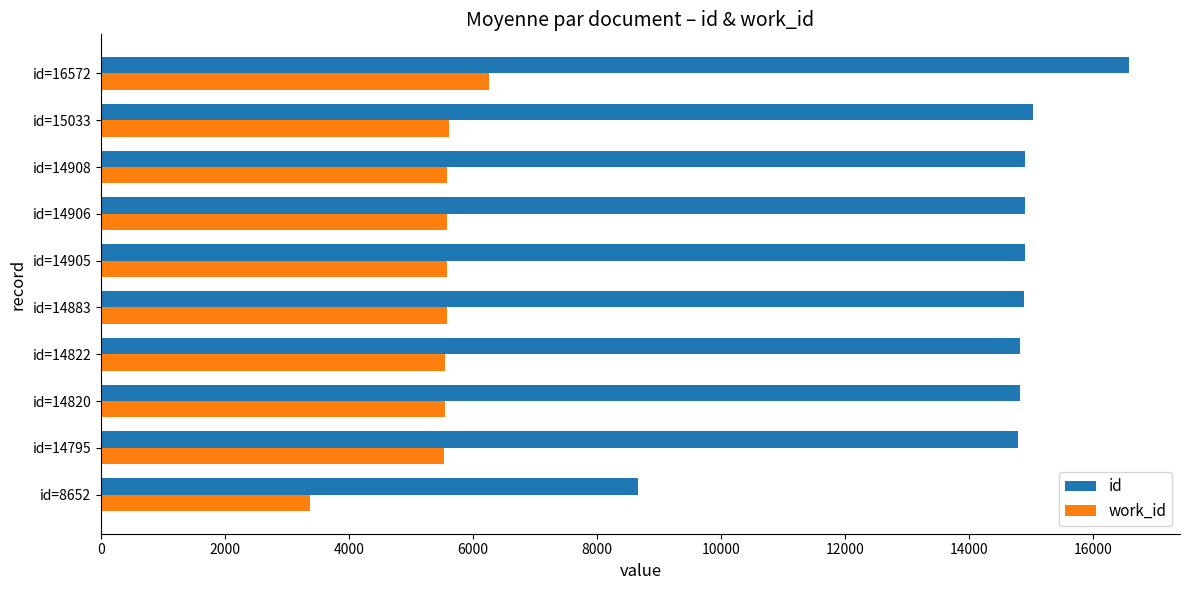

The value of work_id at id=14908 is 8152. True or false?

False